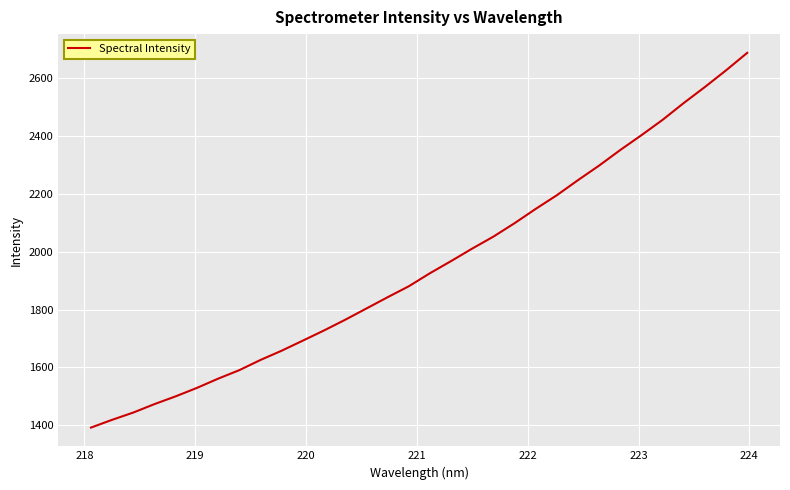

How many values are below 1925?

16